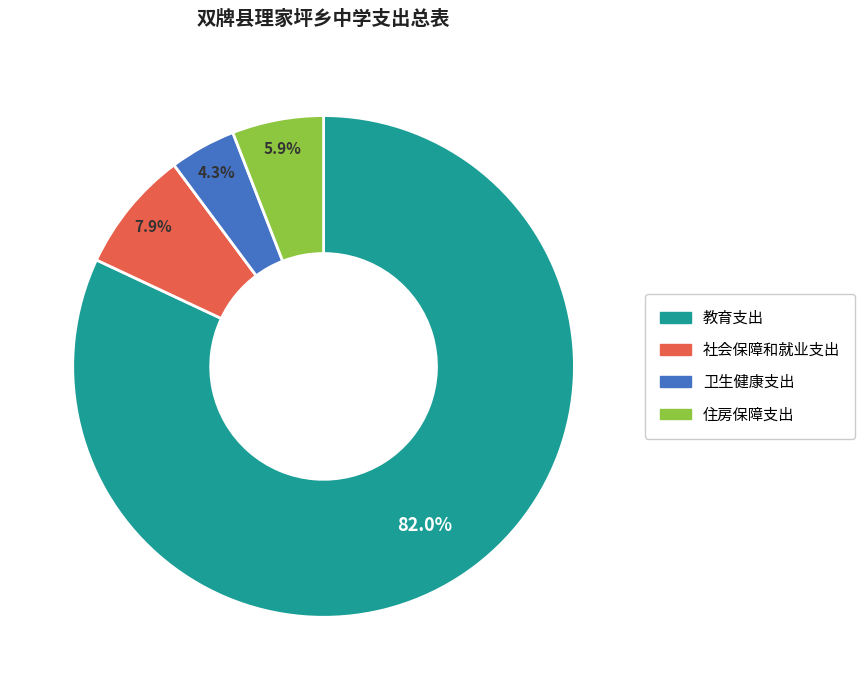

What percentage is NOT represented by 社会保障和就业支出?

92.1%